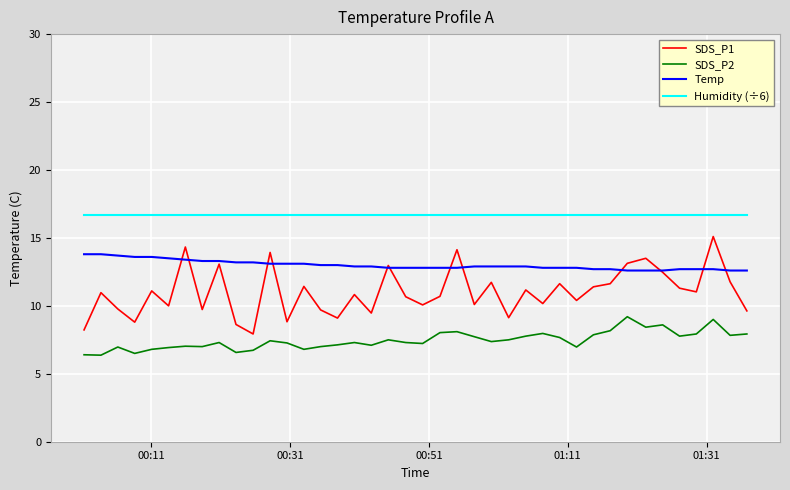

True or false: Humidity (÷6) and Temp intersect in this chart.

False